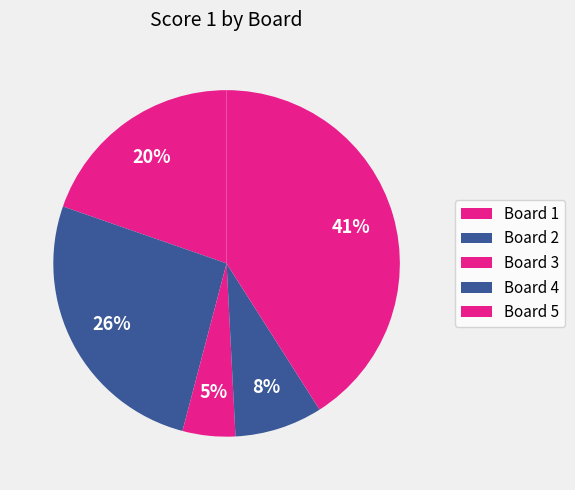

Count the number of slices in the pie.

5